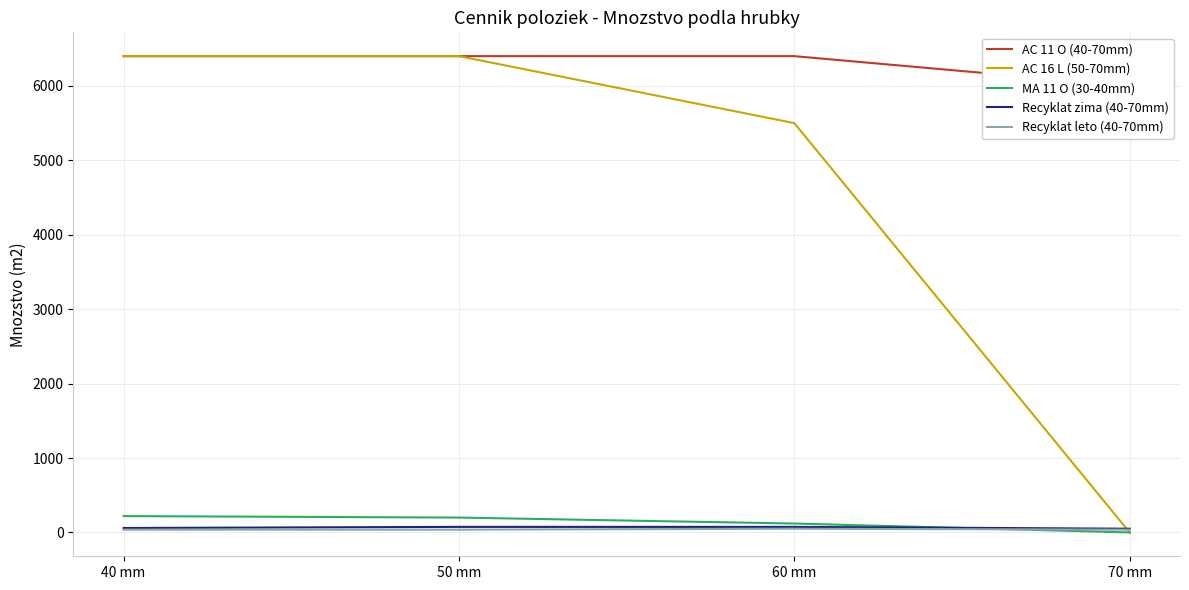

What is the difference between the highest and lowest values at 70 mm?

6000.0